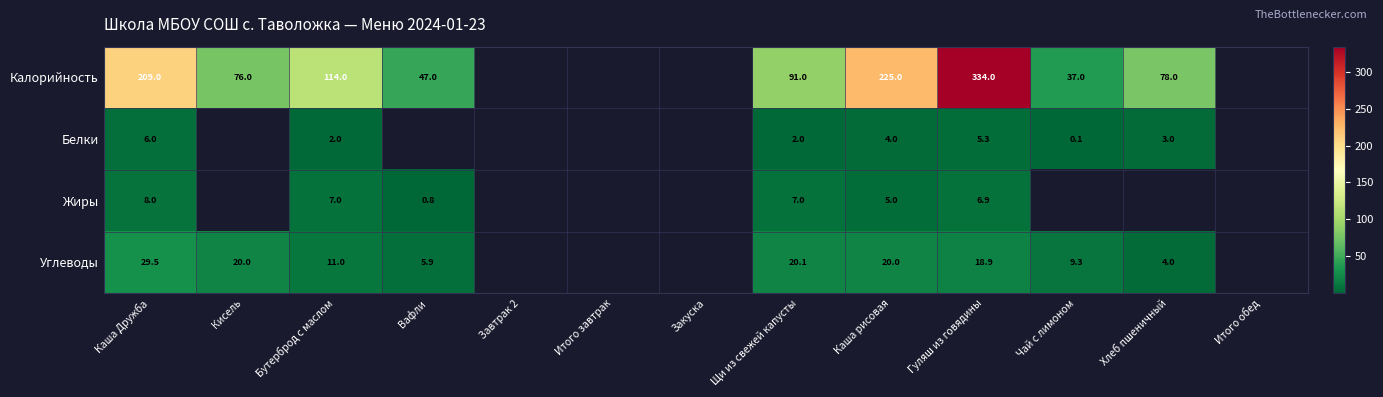

At how many categories does at least one series exceed 124?

3